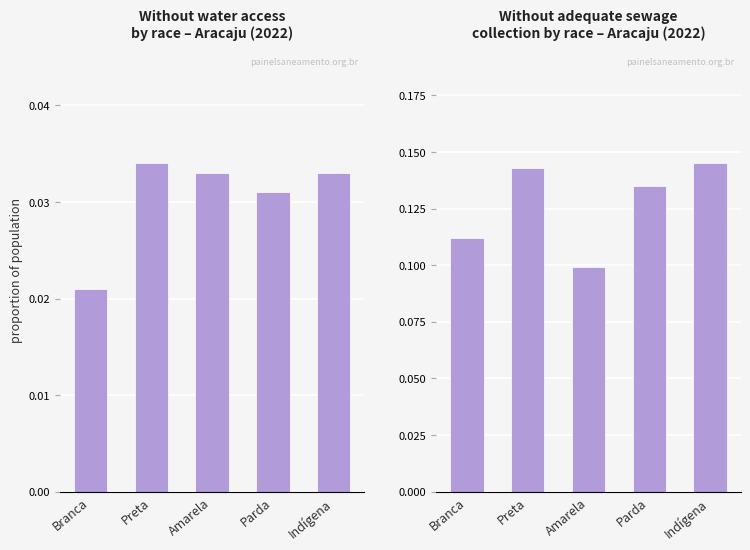

Which series has the widest spread of values?

Sem coleta de esgoto adequada